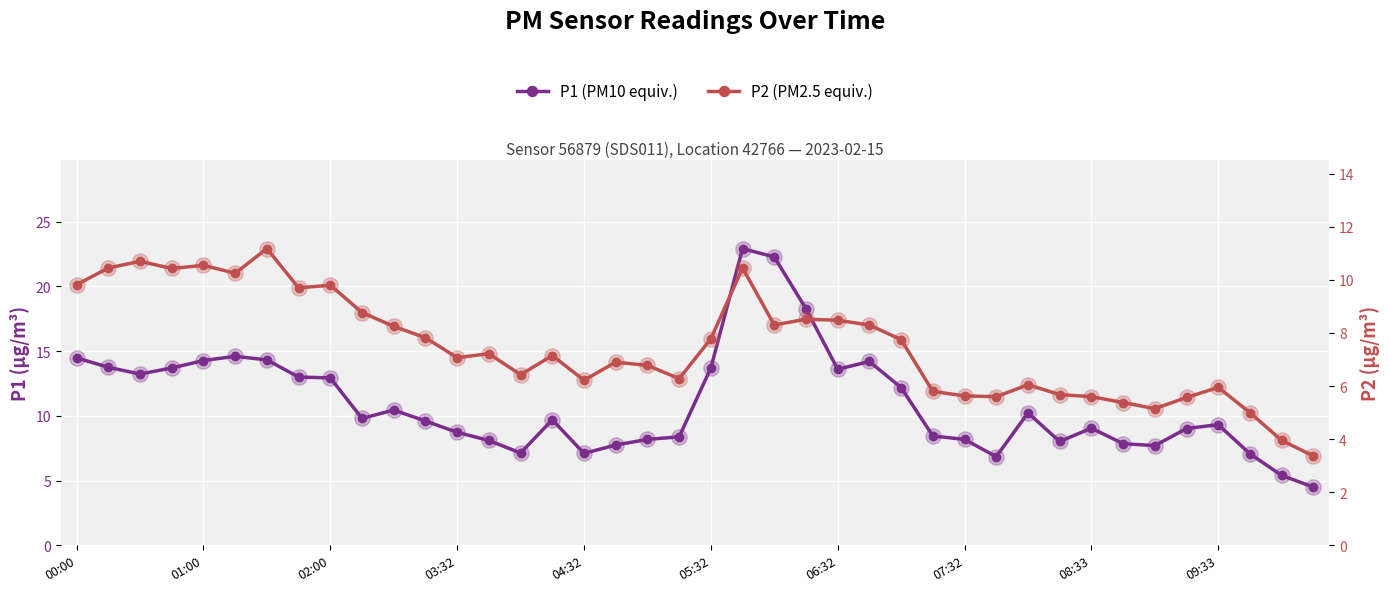

How many lines are shown in the chart?

2